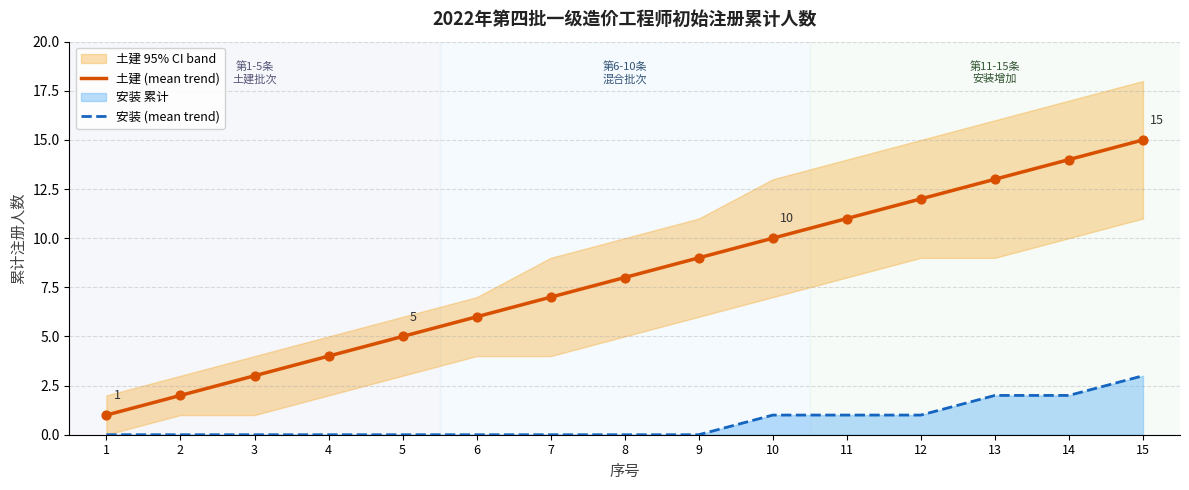

Which series has the largest total across all categories?

土建 (mean trend)